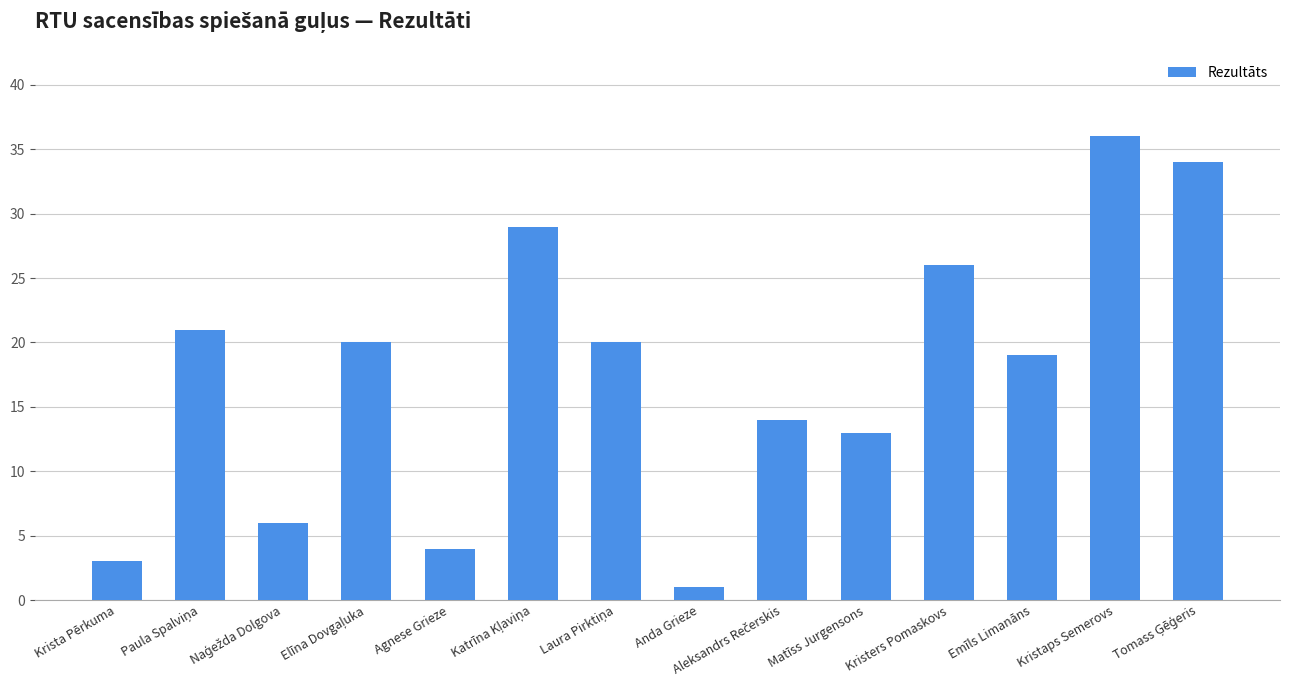

At which label is the value closest to 18?

Emīls Limanāns